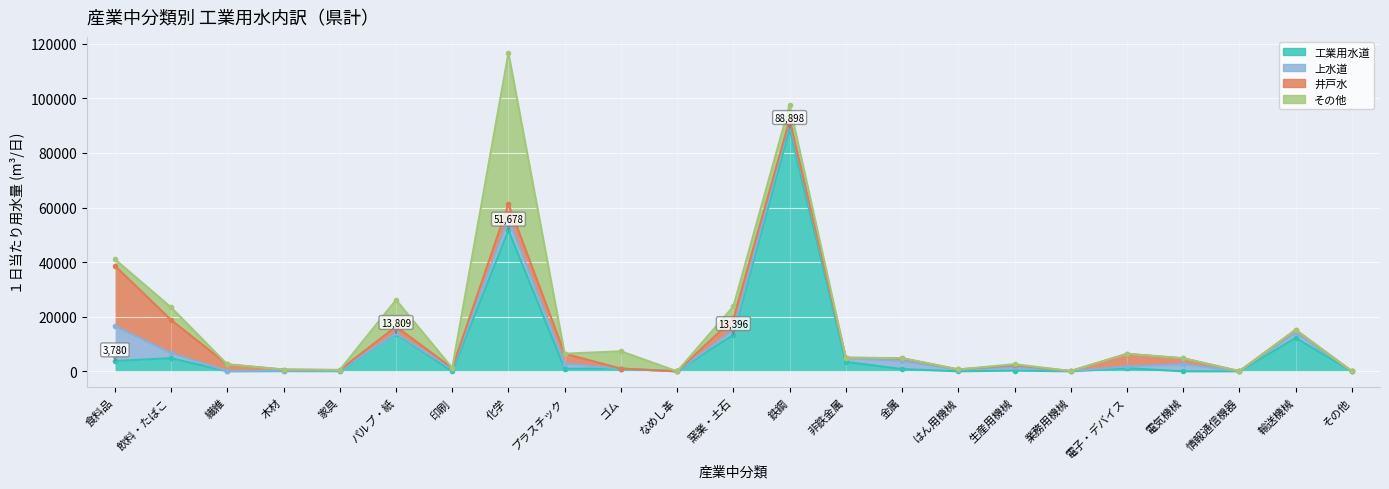

Is the value of 上水道 at 電気機械 greater than the value of 井戸水 at プラスチック?

No